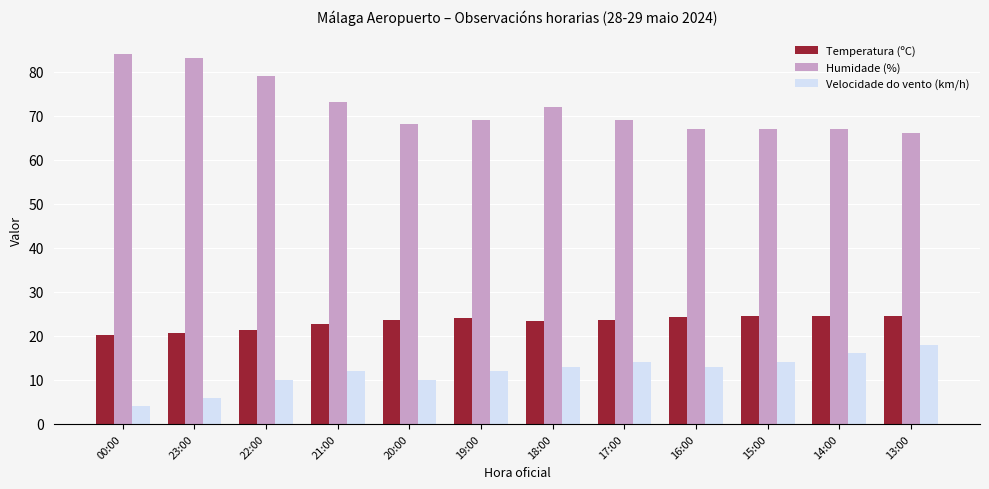

How many data points does each series have?

12